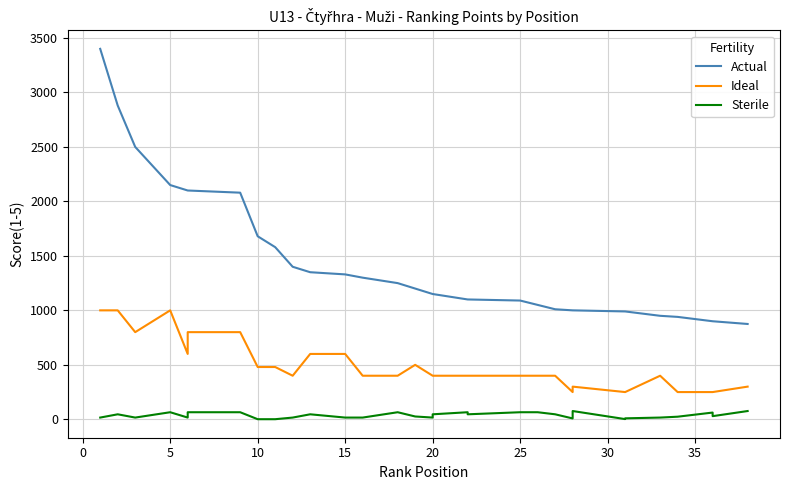

What is the difference between the Actual values at 22 and 31?

110